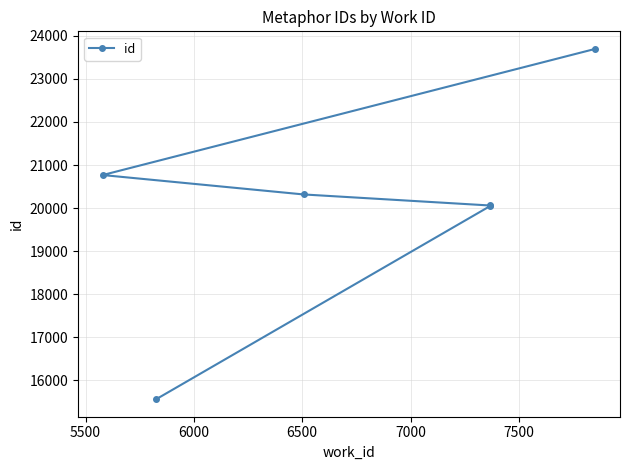

Does the chart have visible grid lines?

Yes